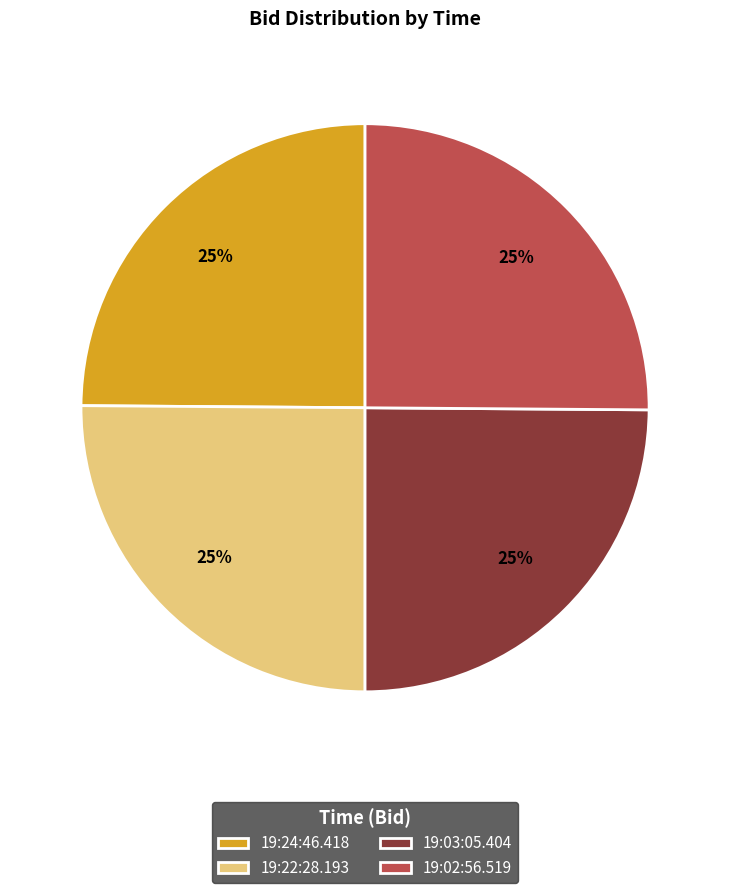

Is 19:22:28.193 the majority of the pie?

No